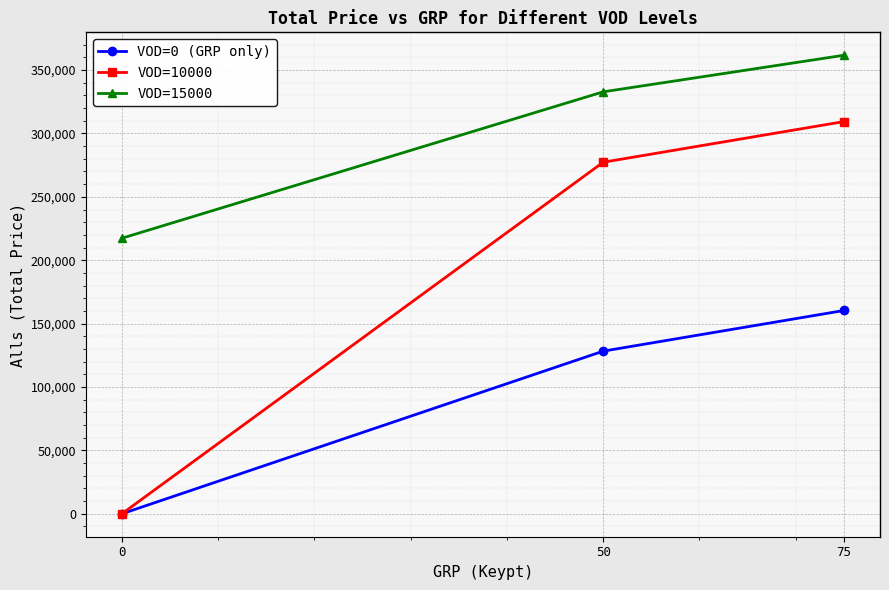

Which series changed the most between 0 and 50?

VOD=10000